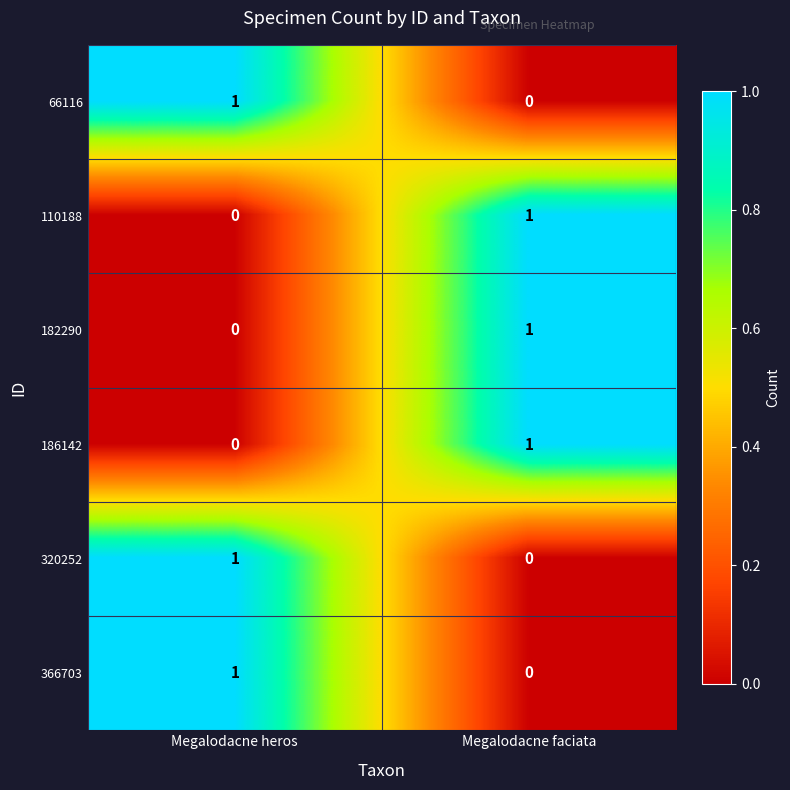

What is the greatest value displayed?

1